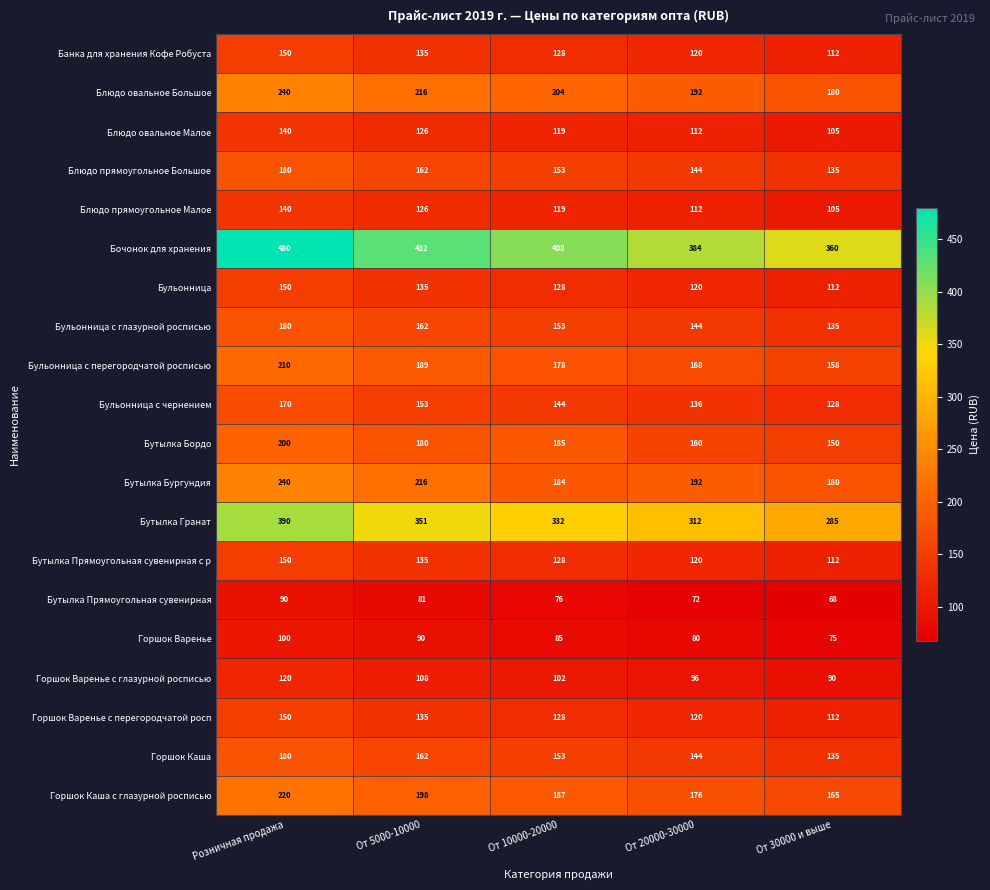

At which category is the sum across all series the highest?

Розничная продажа